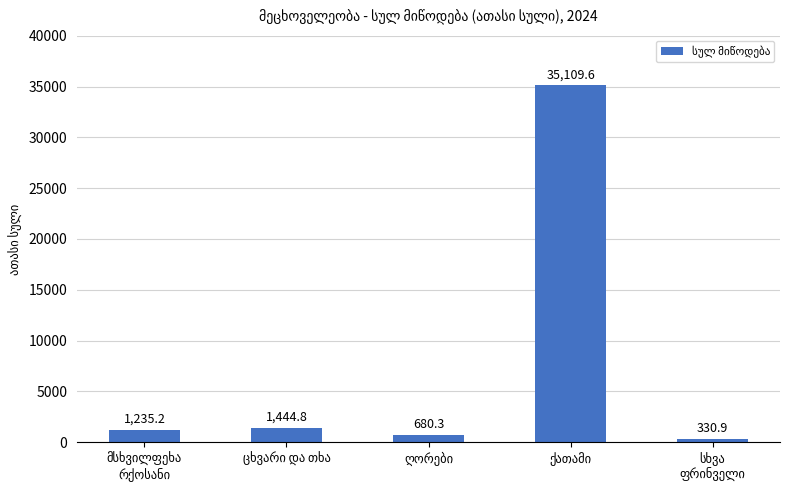

What is the value of the 1st bar from the left?

1235.2